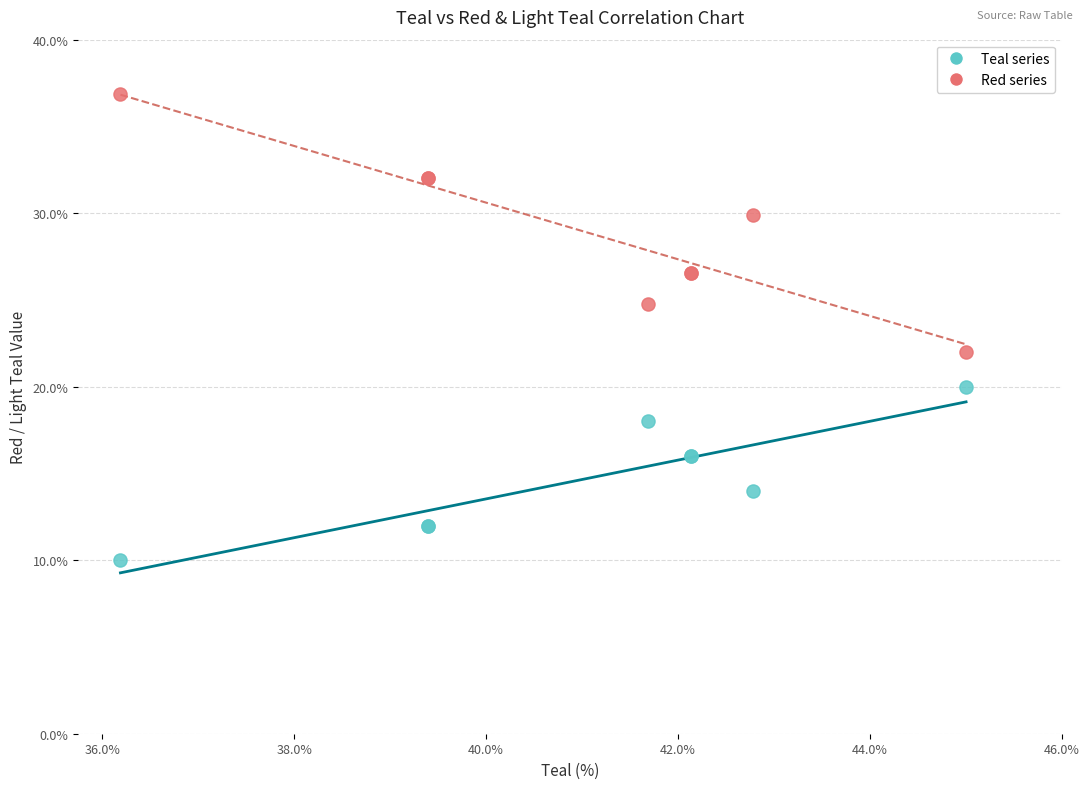

Across all series, what Y value is closest to 23?

22.0